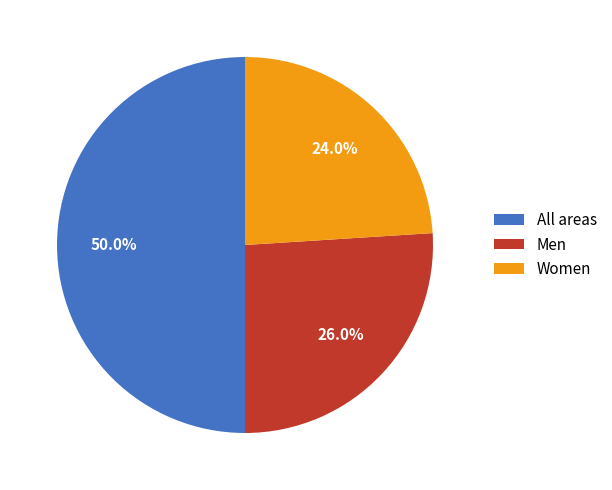

Which slice is the largest?

All areas